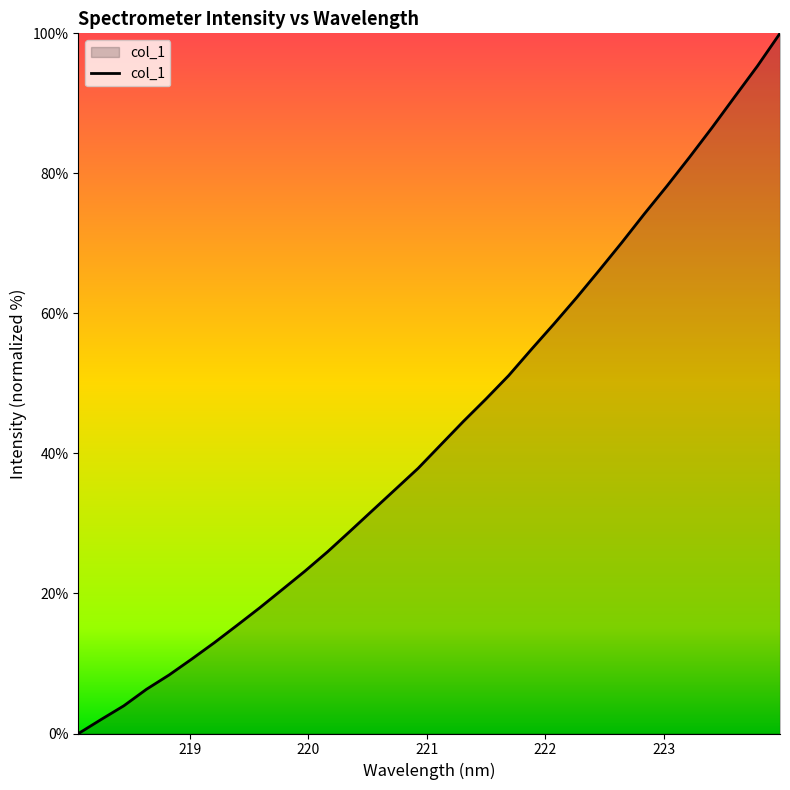

Does the chart have visible grid lines?

No